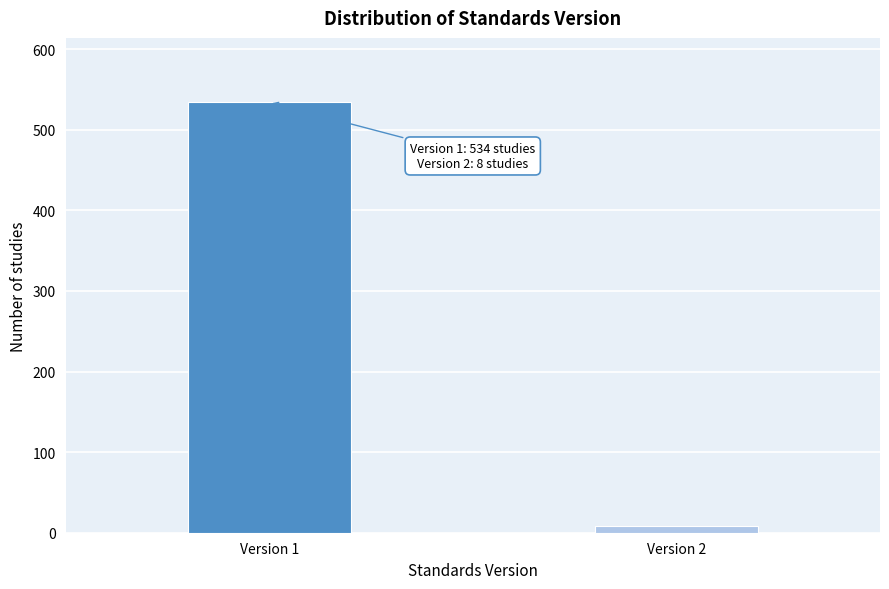

Reading left to right, extract all data points from this chart.

534	8